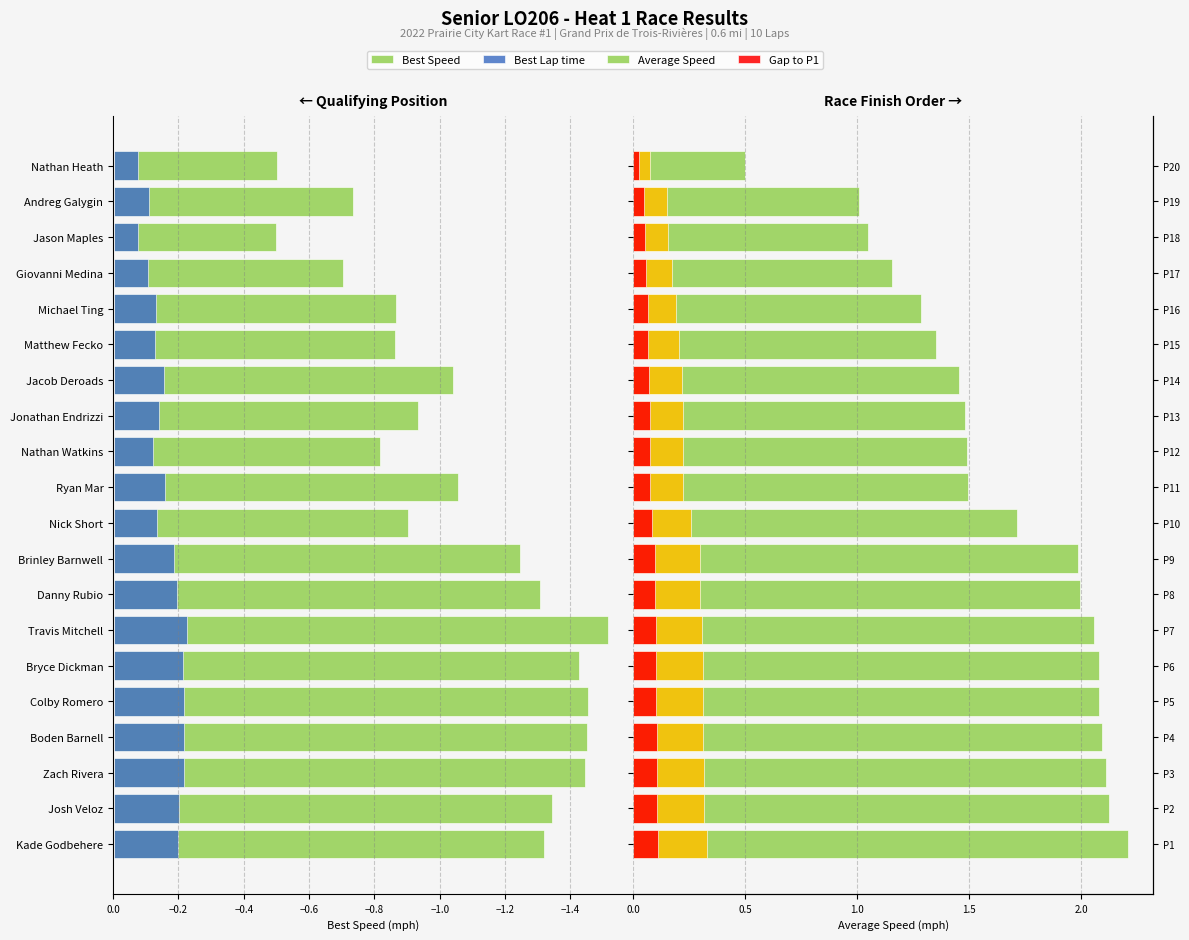

What is the difference between the maximum and minimum values in the Gap to P1 series?

0.1